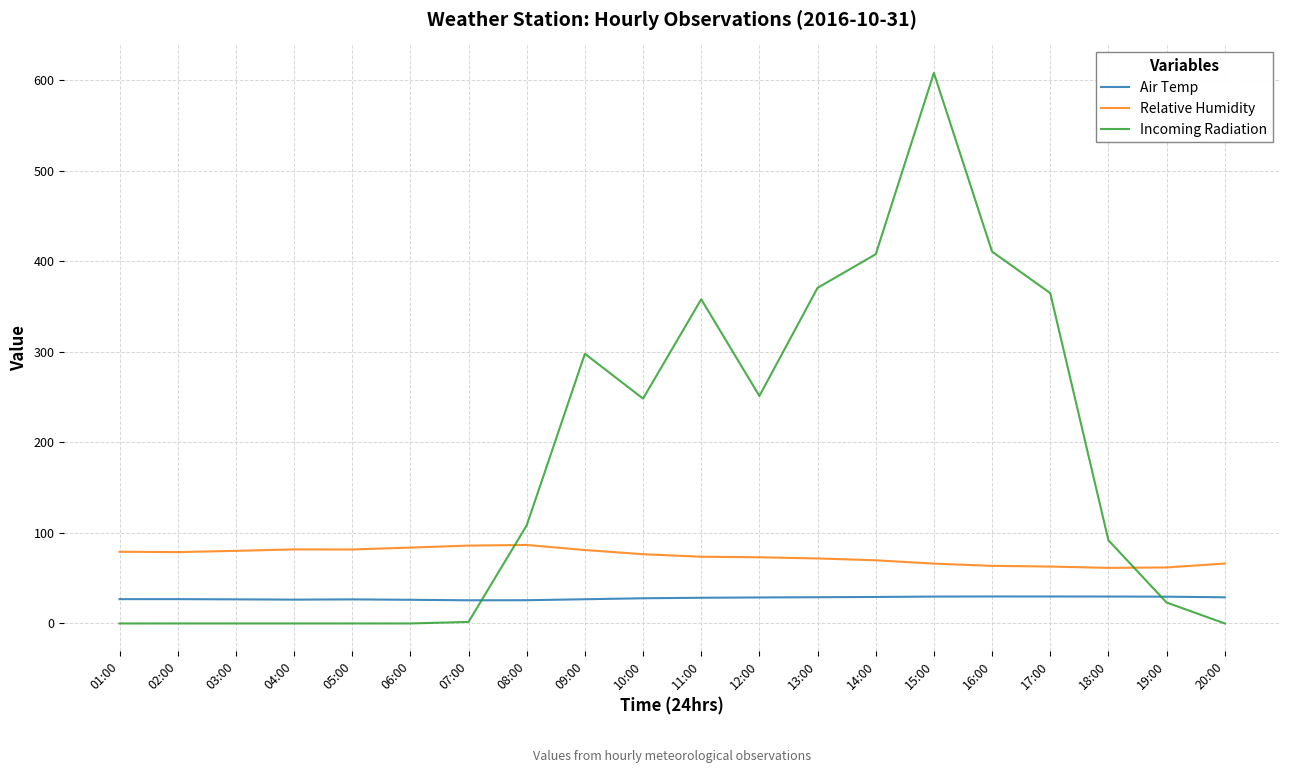

True or false: Air Temp has a value of 26.9 at 02:00.

True